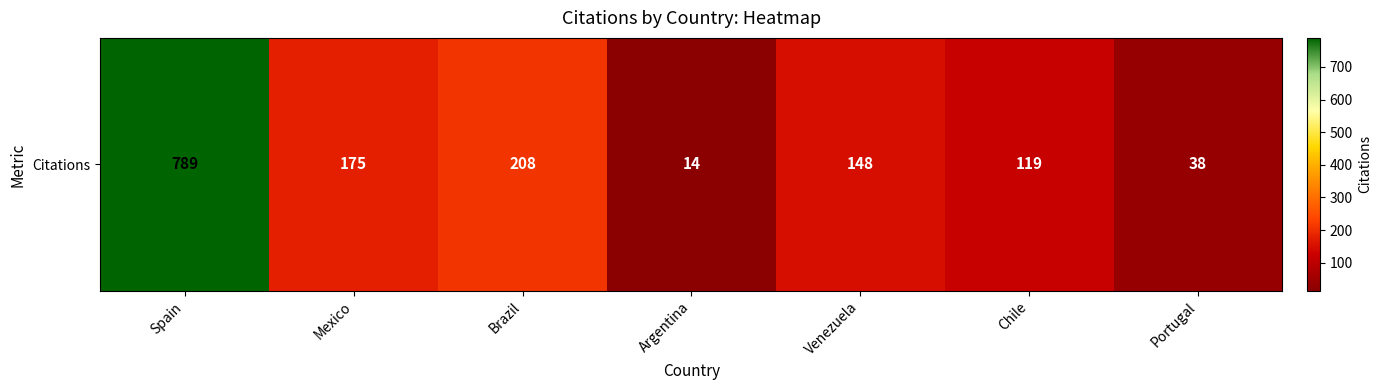

What is the average value?

213